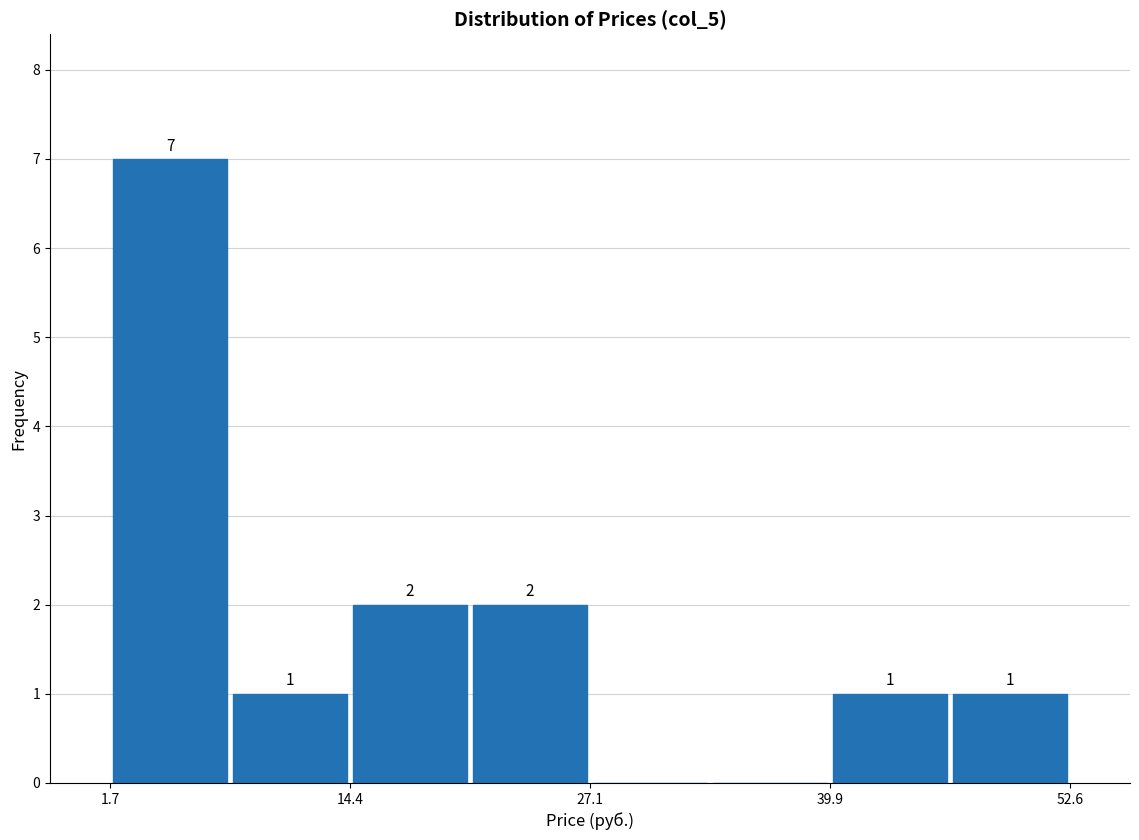

Read against the x-axis, roughly where is the centre of the tallest bar?

4